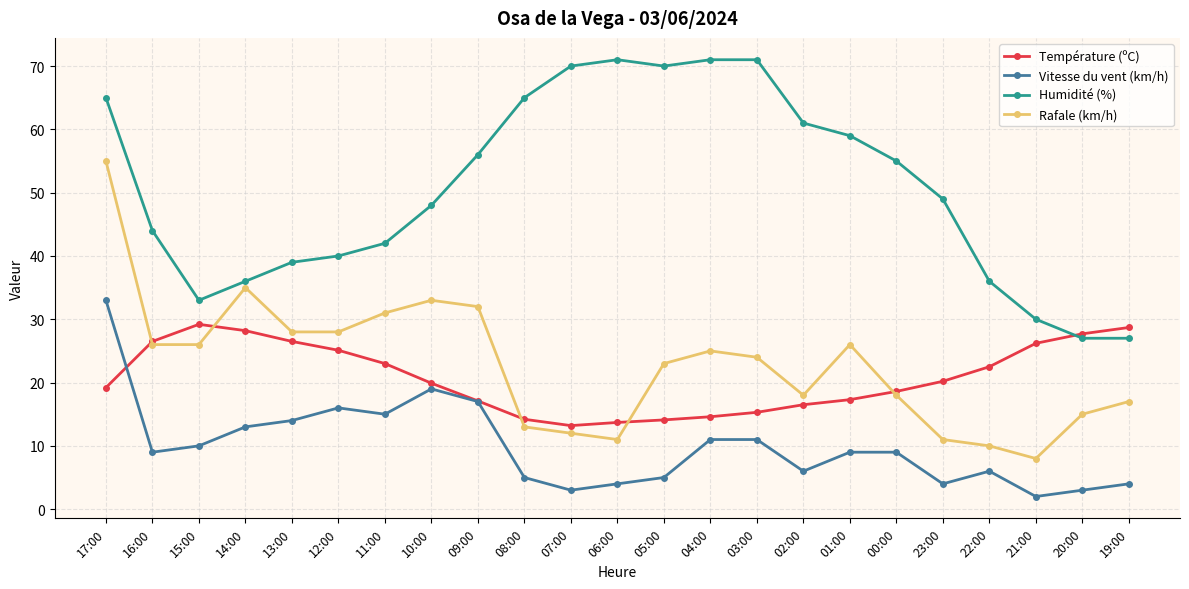

Which category has the highest value in the Vitesse du vent (km/h) series?

17:00